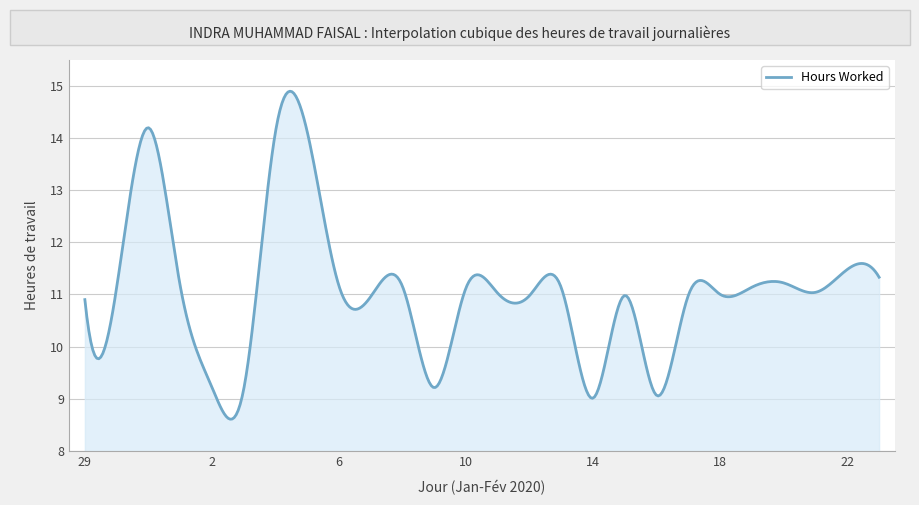

Does the chart display data point markers on the line(s)?

No